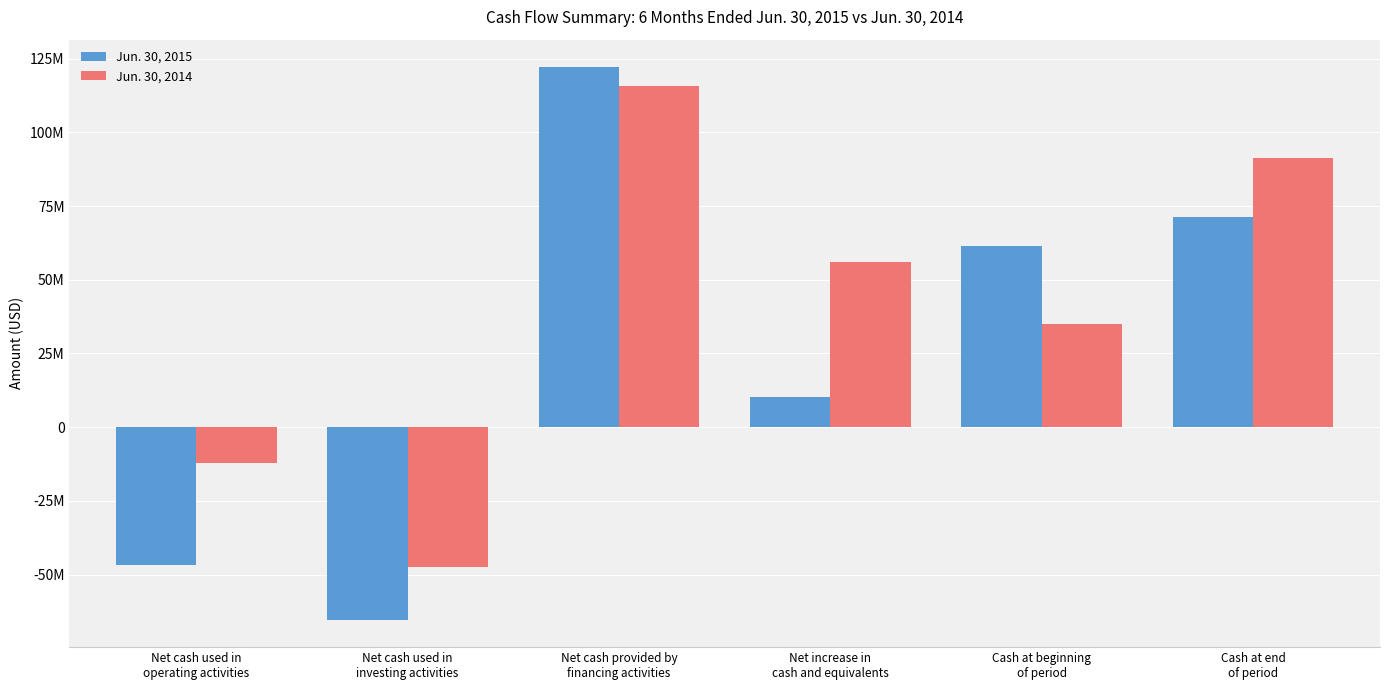

Rank the series by their average value, from lowest to highest.

Jun. 30, 2015, Jun. 30, 2014